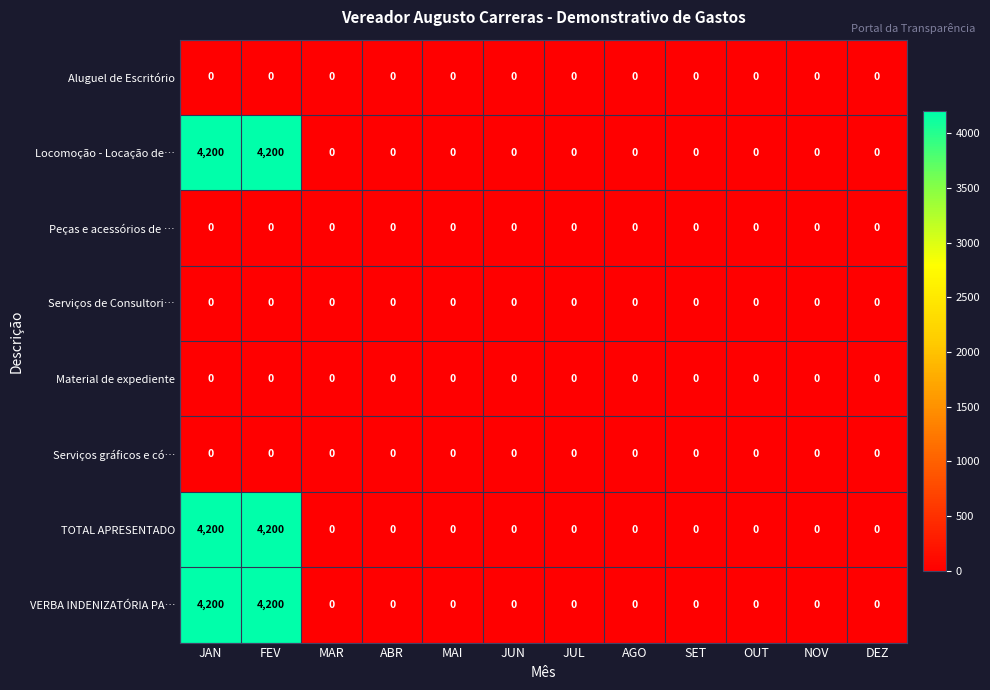

True or false: TOTAL APRESENTADO has a value of 5865 at JAN.

False